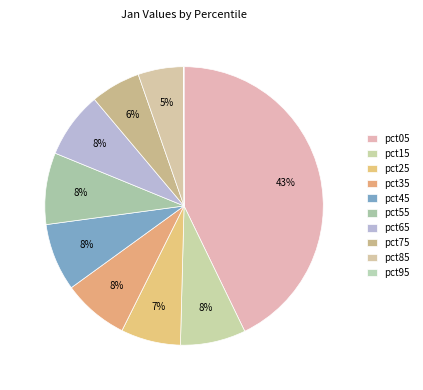

The pct65 slice represents 8% of the pie. True or false?

True